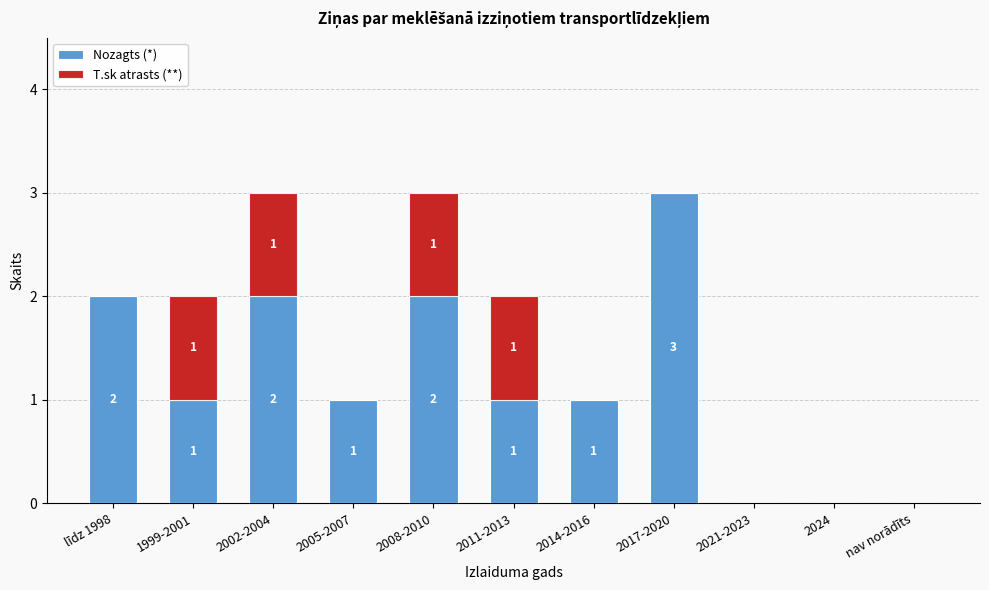

Reading left to right, what are the values for Nozagts (*)?

līdz 1998=2	1999-2001=1	2002-2004=2	2005-2007=1	2008-2010=2	2011-2013=1	2014-2016=1	2017-2020=3	2021-2023=0	2024=0	nav norādīts=0